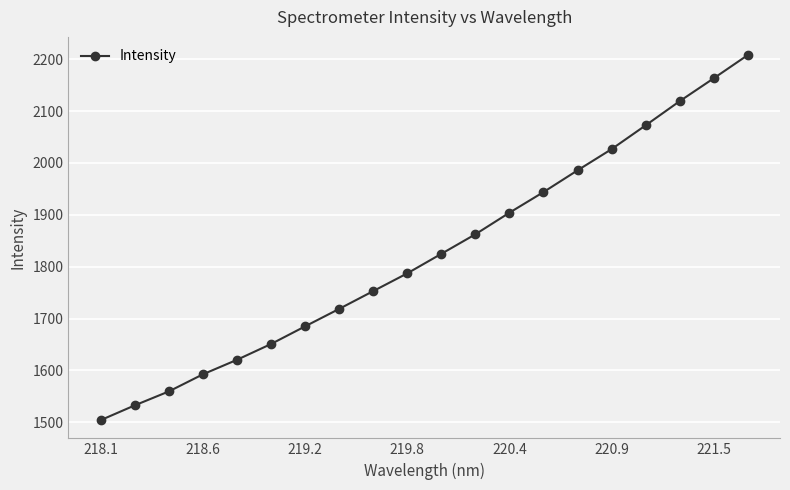

What is the difference between the second highest and second lowest values?

630.3